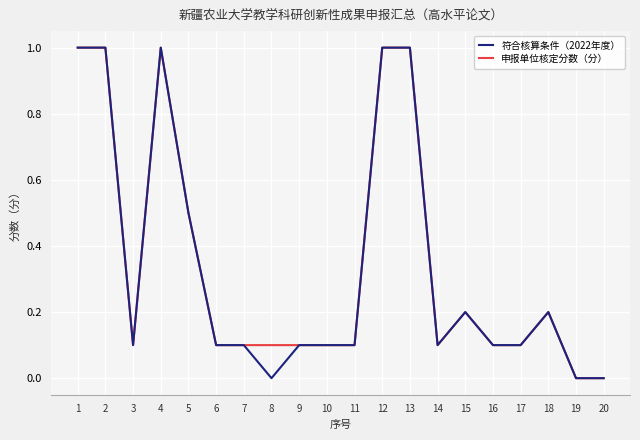

What is the highest value of the 申报单位核定分数（分） series?

1.0